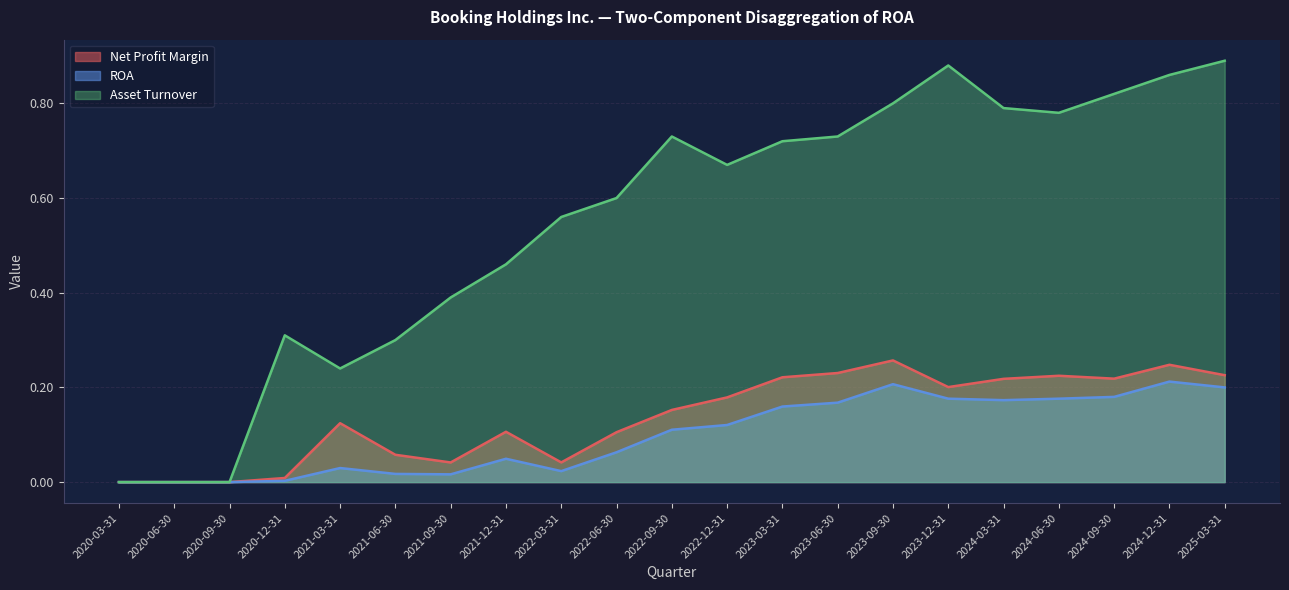

What are all the series names shown in the legend?

Net Profit Margin, ROA, Asset Turnover